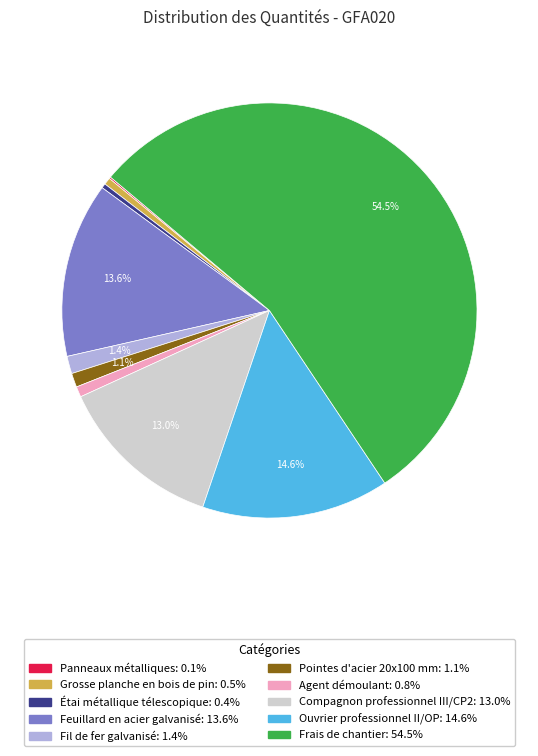

Is there any slice that represents more than half of the pie?

Yes